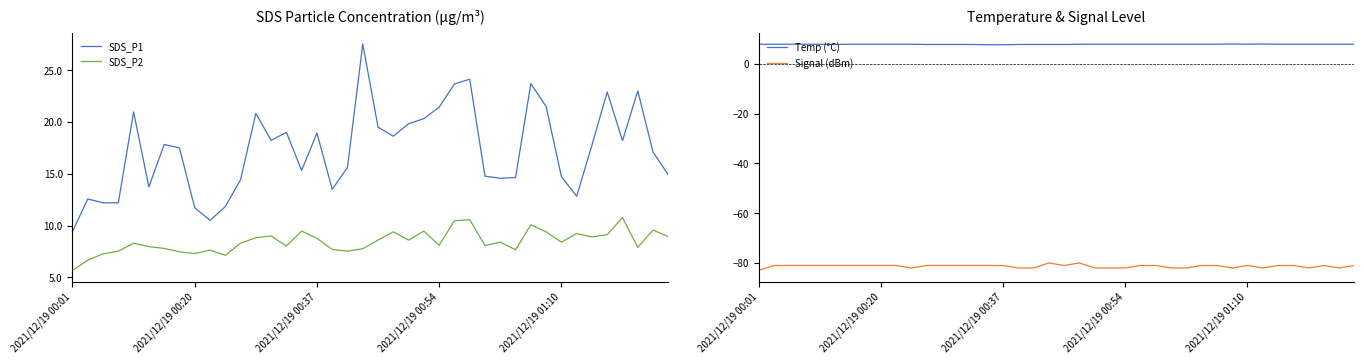

True or false: SDS_P1 and Temp (°C) cross at least once.

False